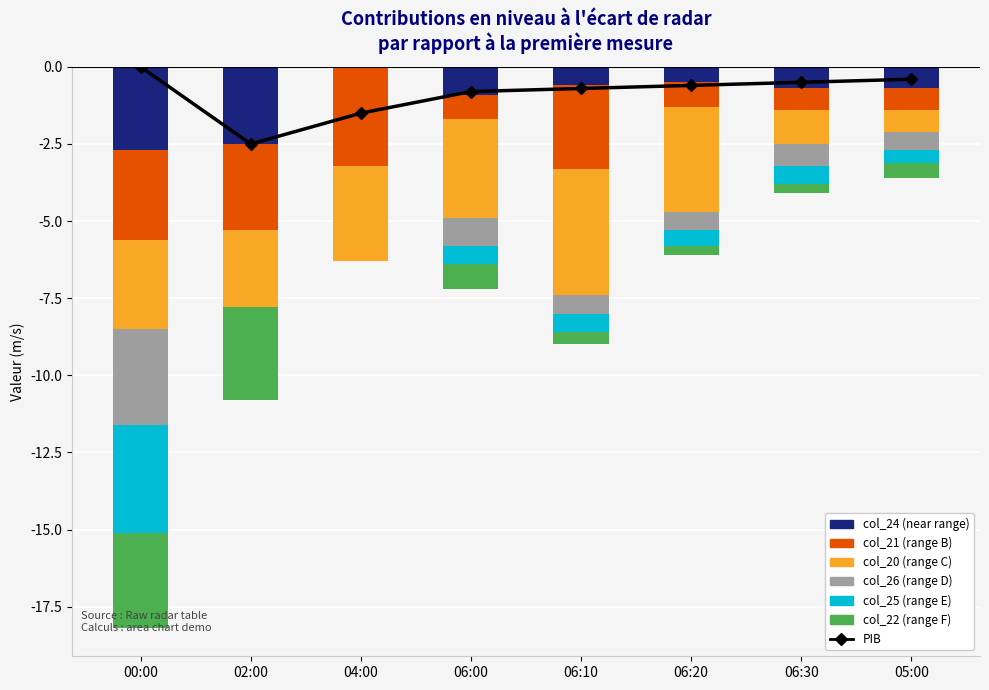

Which series has the widest spread of values?

col_25